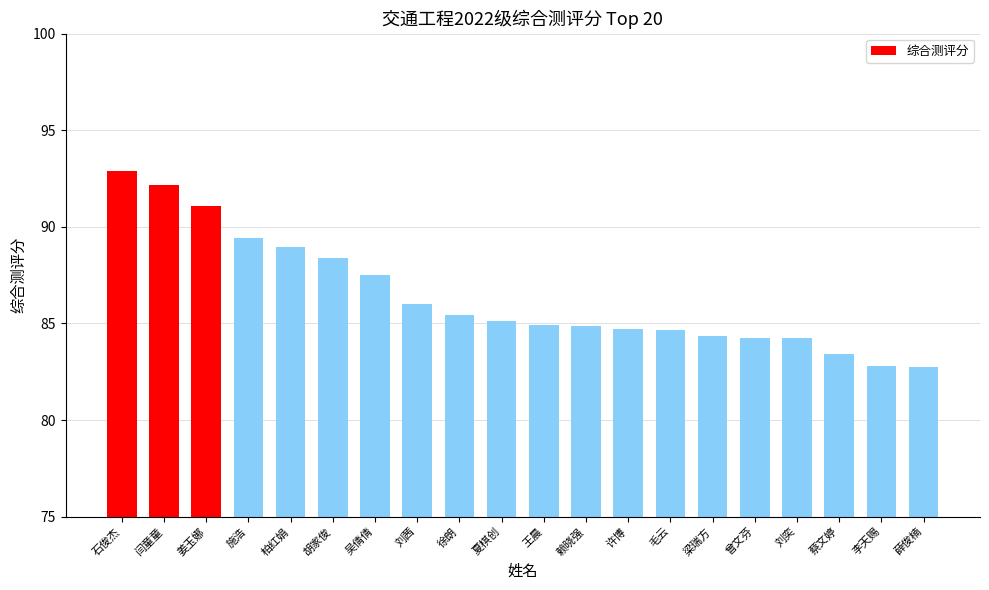

What is the ratio of the value at 胡家俊 to the value at 梁瑞方?

1.0